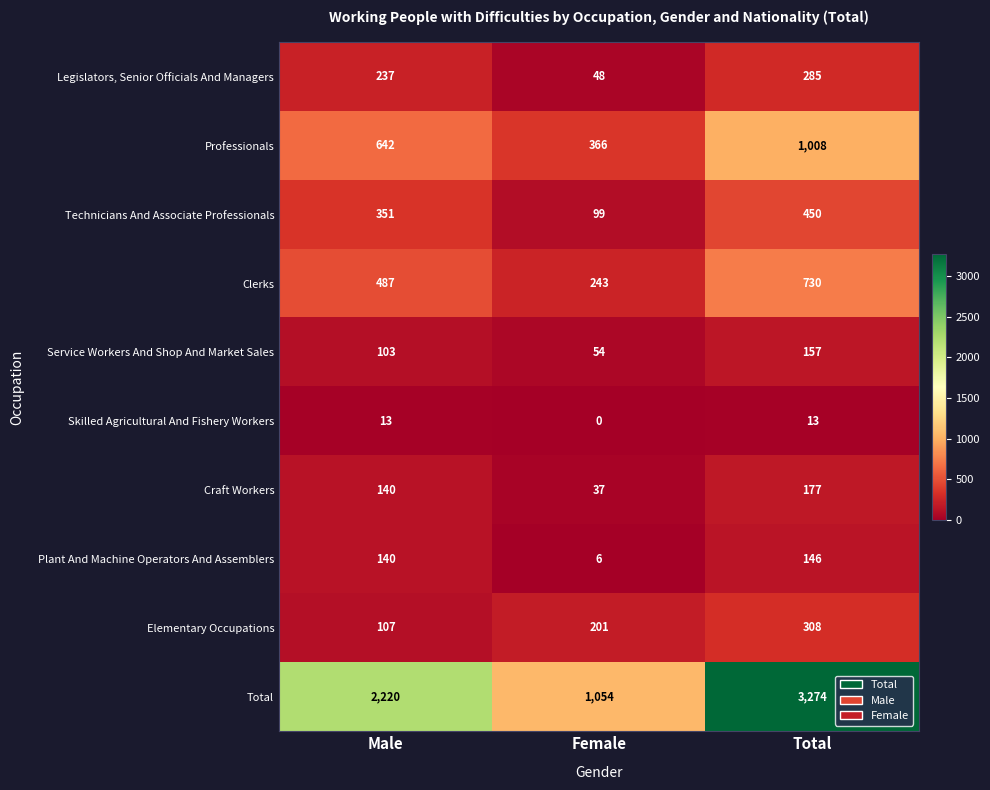

Which series has the widest spread of values?

Total